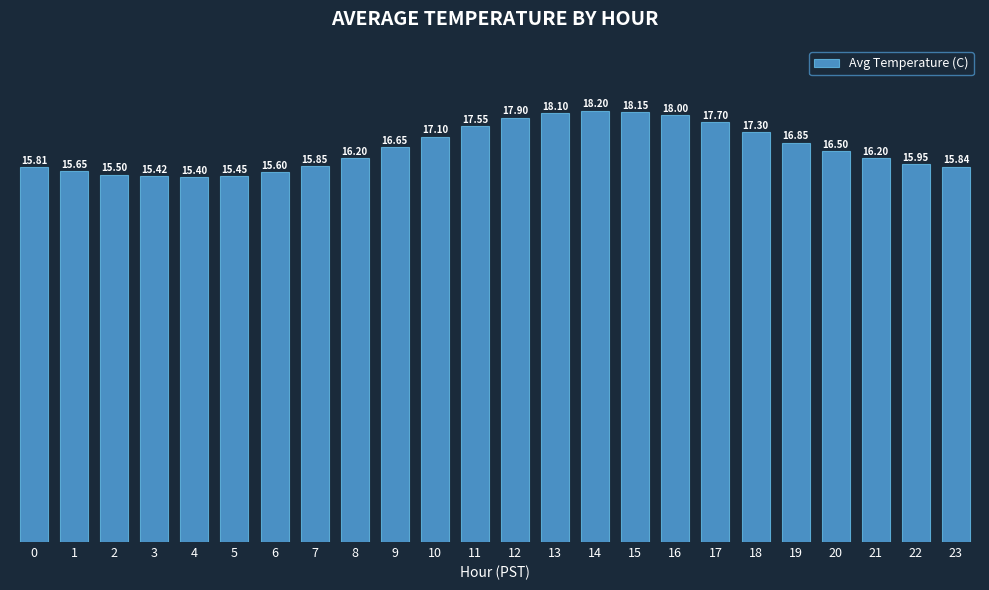

Are the bars horizontal?

No